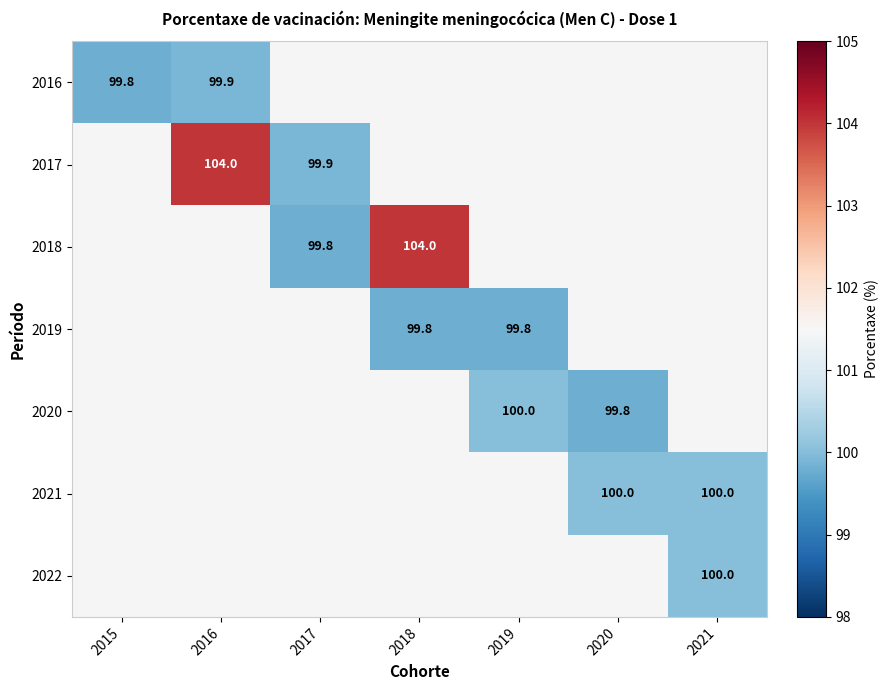

True or false: 2020 has a value of 36.4 at 2019.

False